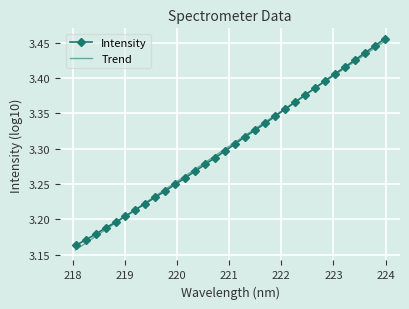

True or false: Intensity has more than 2 points higher than both neighbors.

False